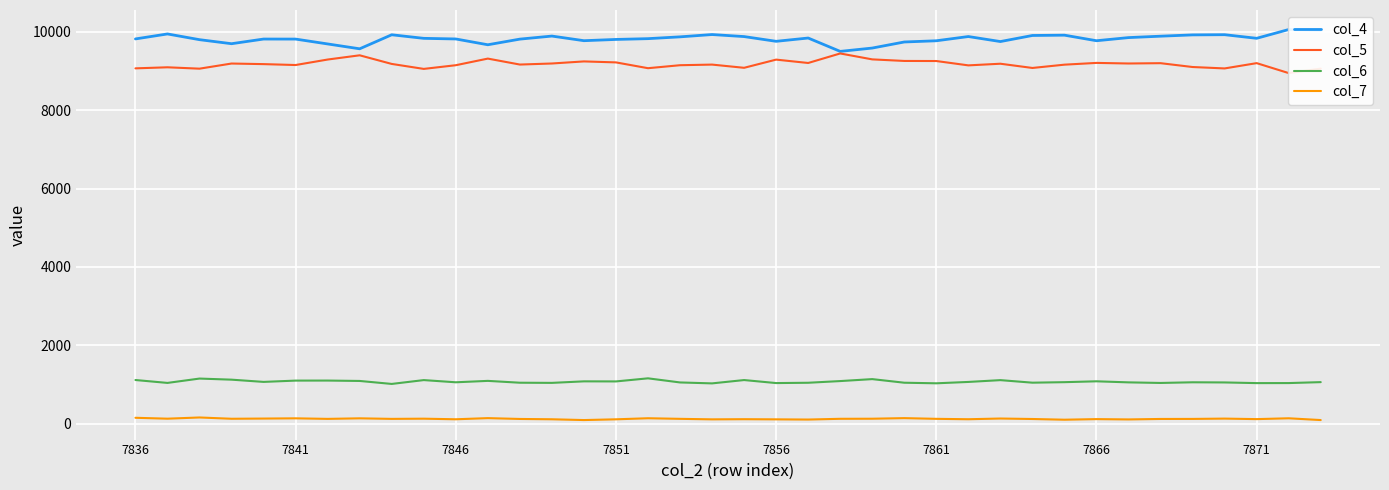

True or false: col_7 and col_6 intersect in this chart.

False